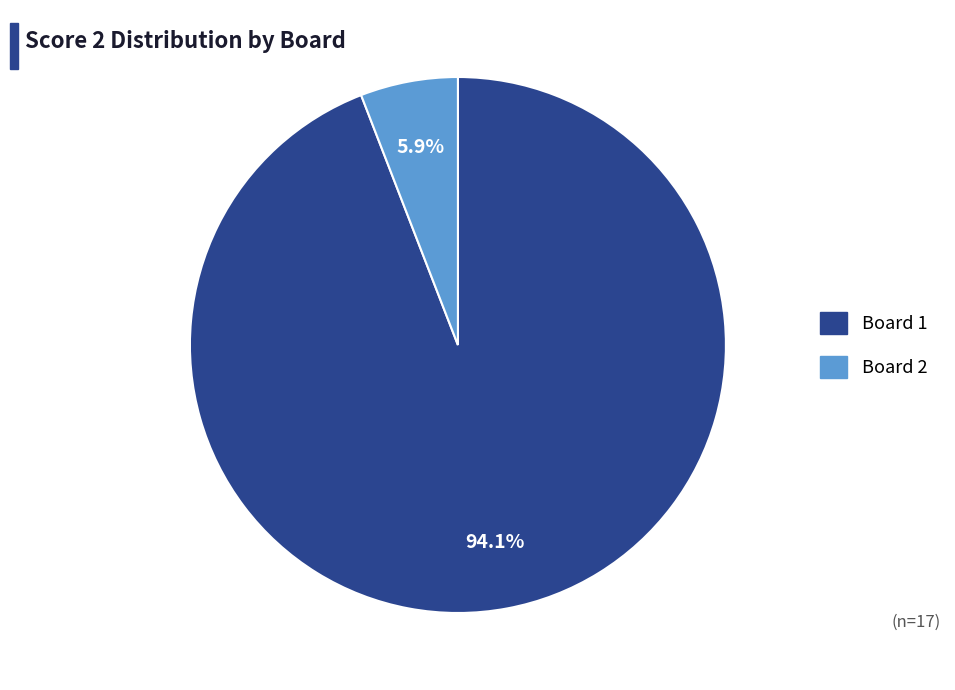

Is there any slice that represents more than half of the pie?

Yes